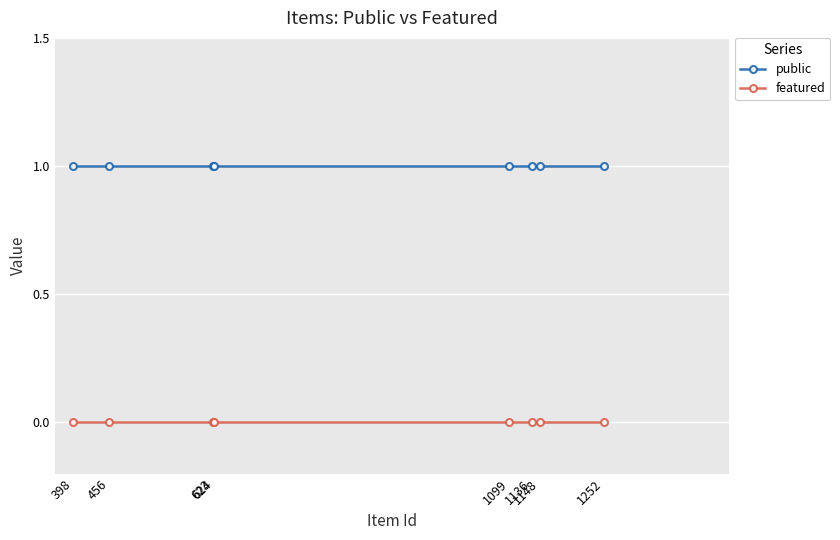

At 1136, list the series in order from smallest to largest.

featured, public